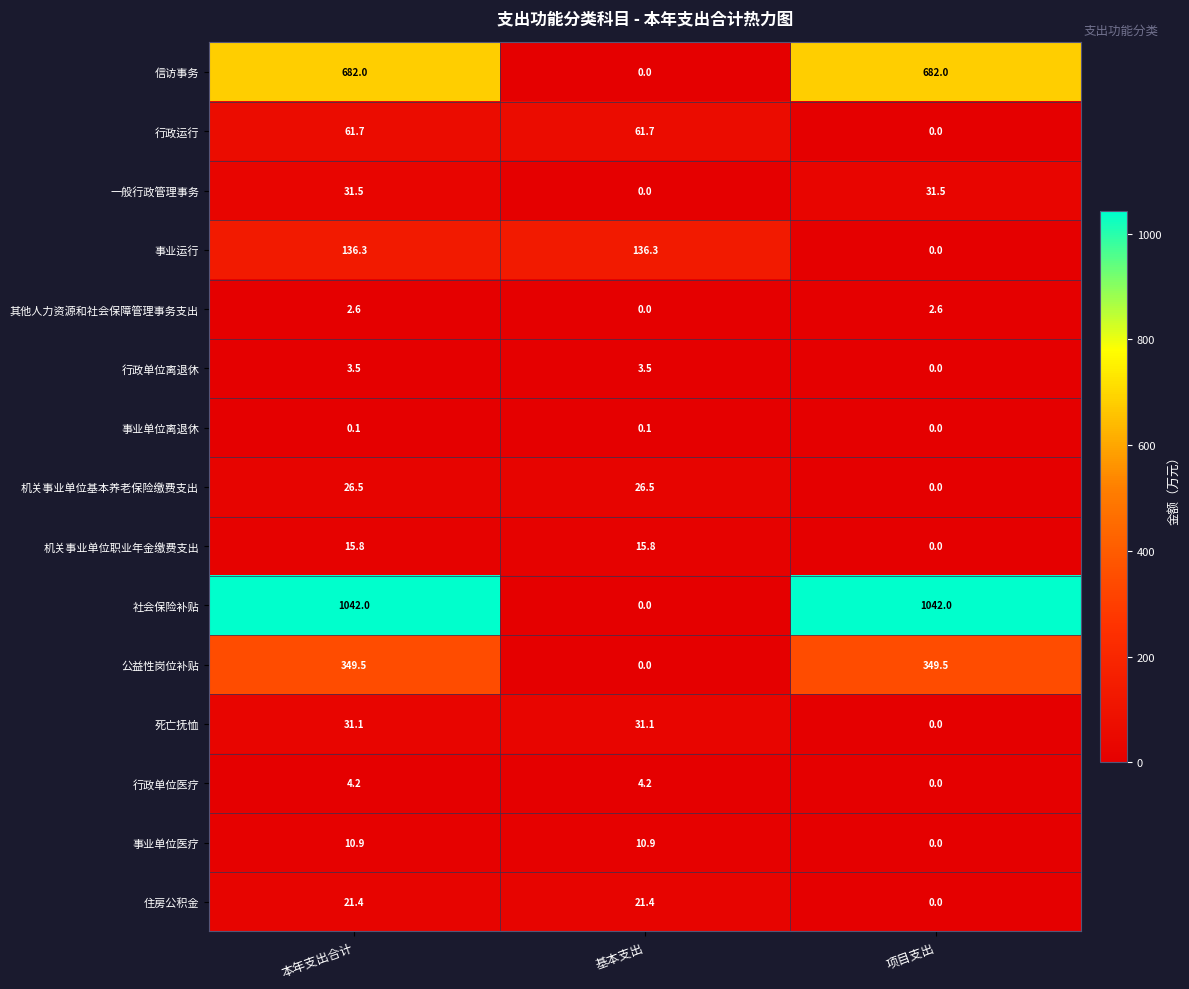

The 住房公积金 series shows 8.3 at 基本支出. True or false?

False